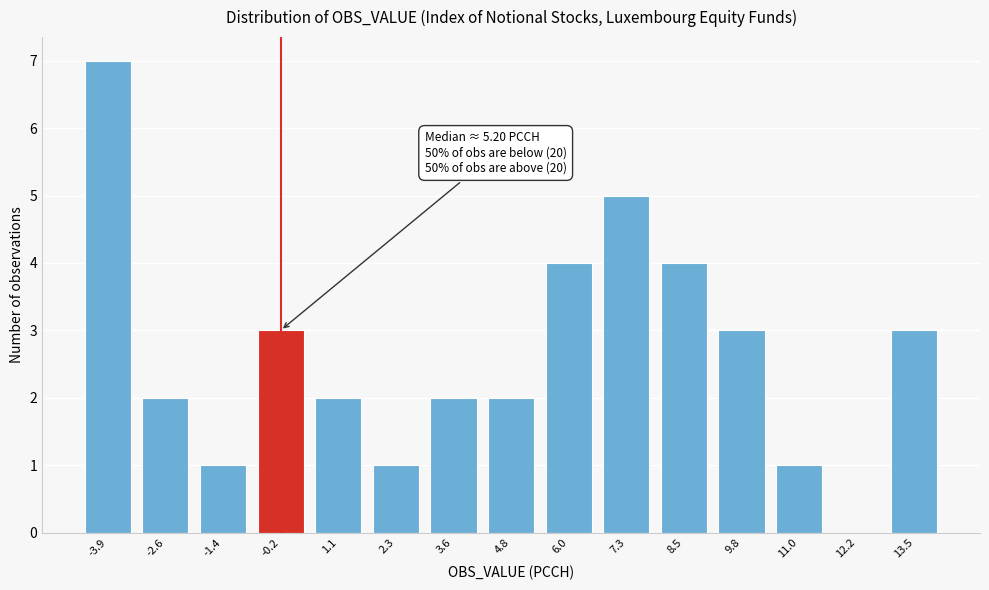

Reading left to right, extract all data points from this chart.

-3.9=7	-2.6=2	-1.4=1	-0.2=3	1.1=2	2.3=1	3.6=2	4.8=2	6.0=4	7.3=5	8.5=4	9.8=3	11.0=1	12.2=0	13.5=3